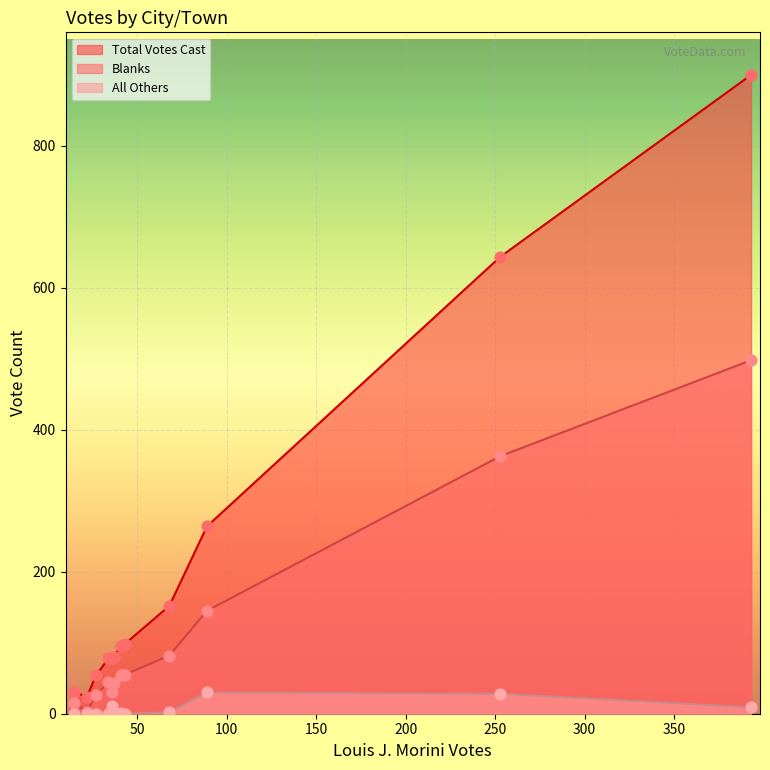

Which series has the widest spread of Y values?

Total Votes Cast